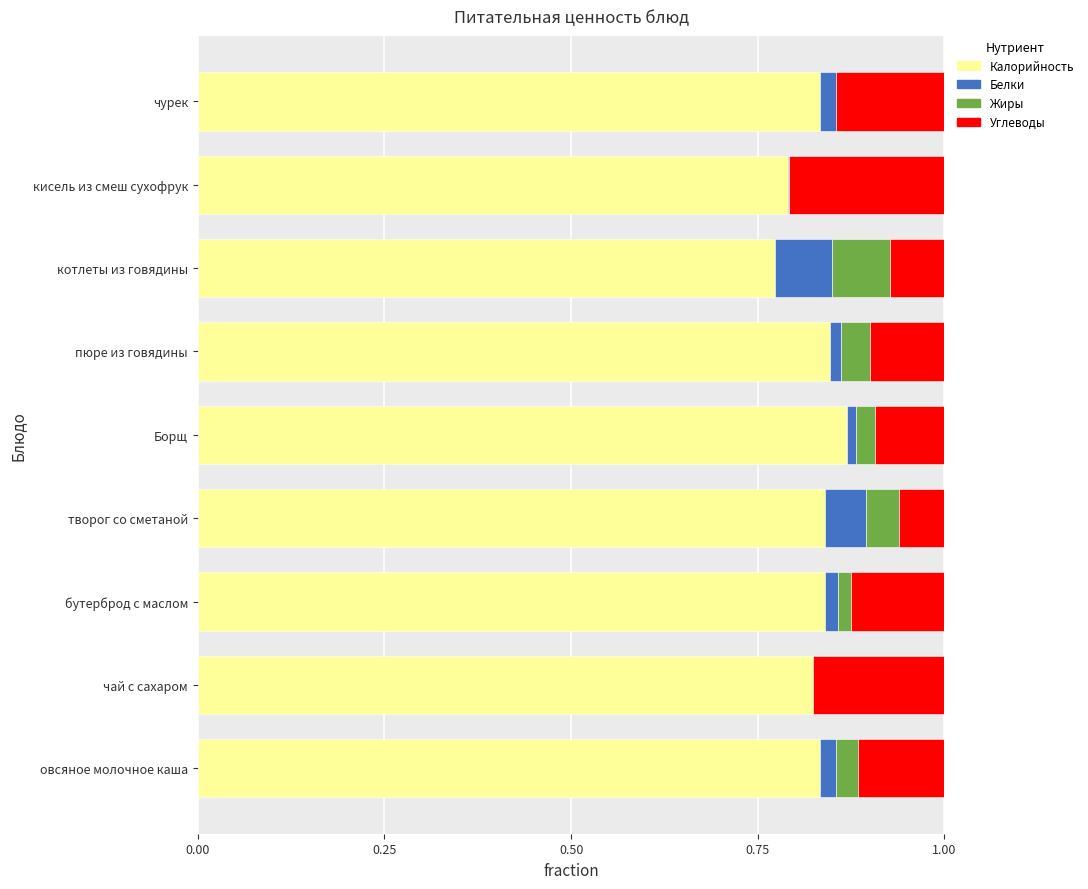

The Калорийность series shows 0.5 at чай с сахаром. True or false?

False